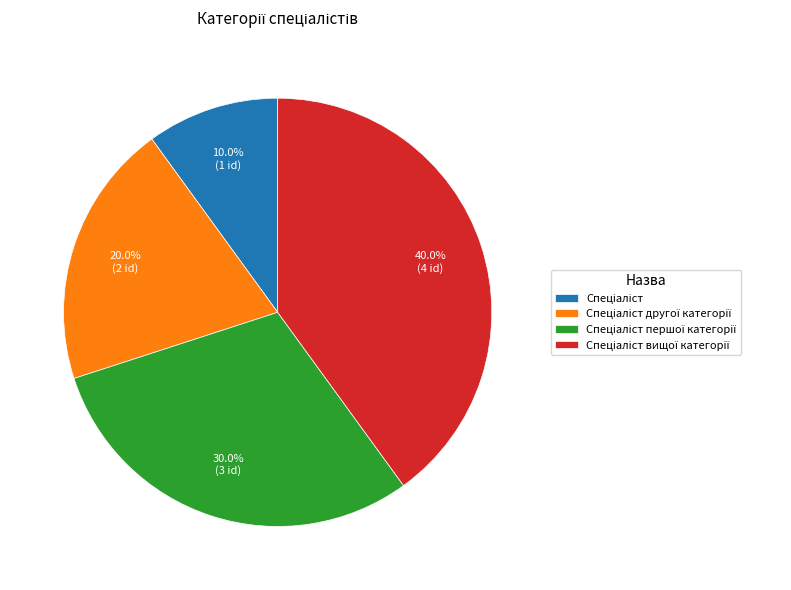

Is there any slice that represents more than half of the pie?

No